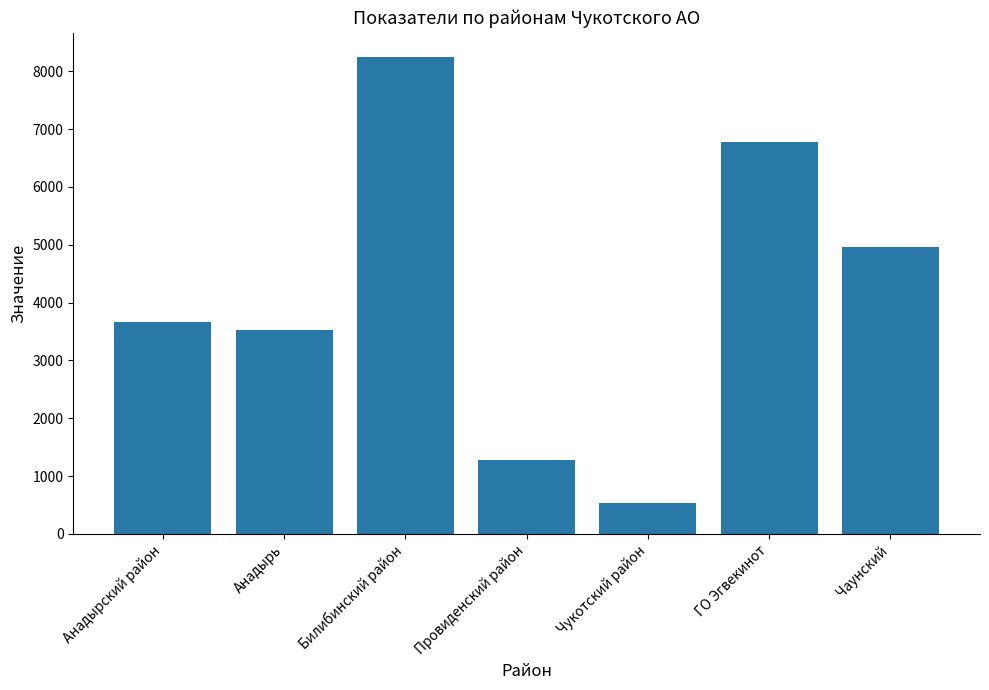

Does the chart contain stacked bars?

No